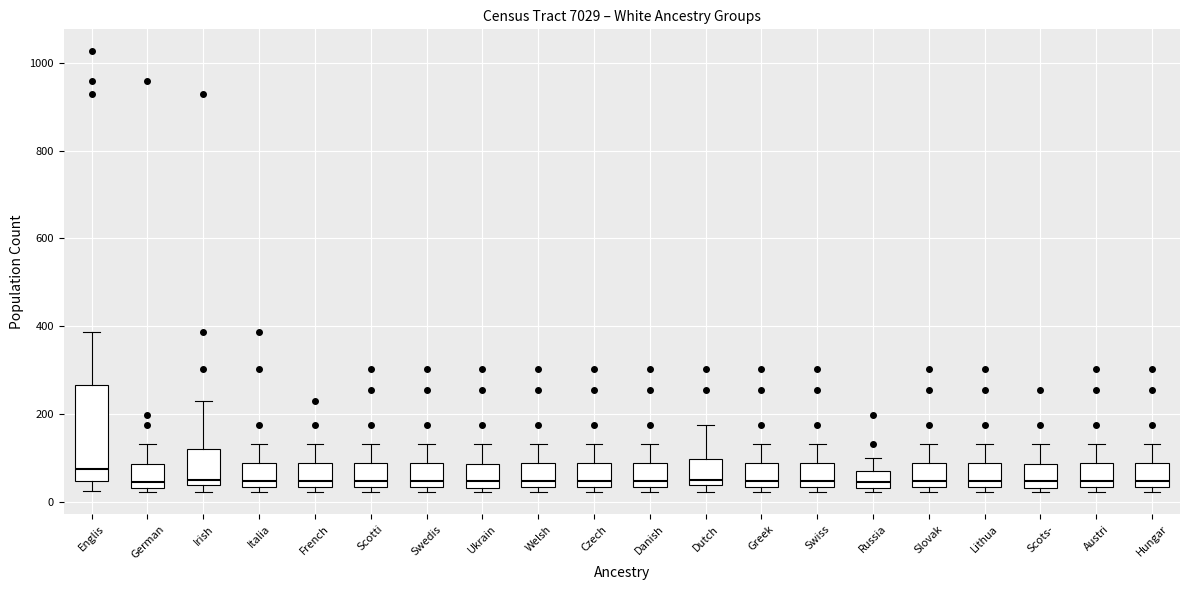

Which box's median line is the highest?

Englis